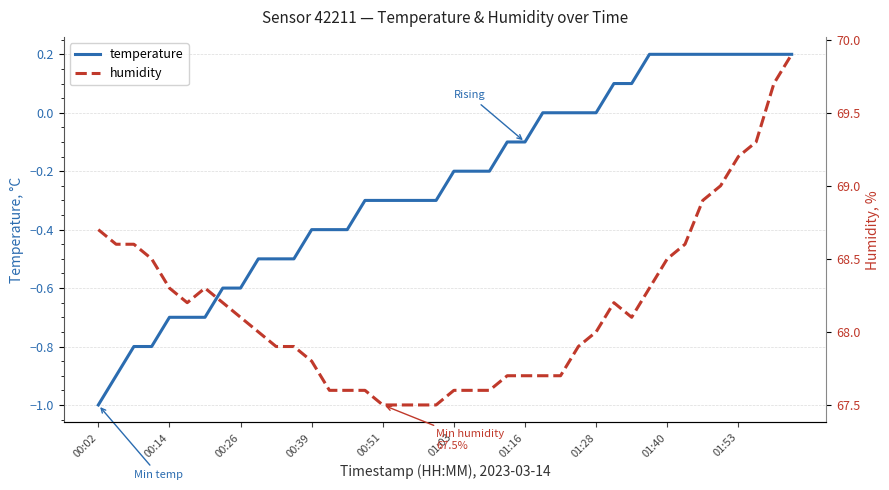

Is it true that humidity equals 120.9 at 17?

False